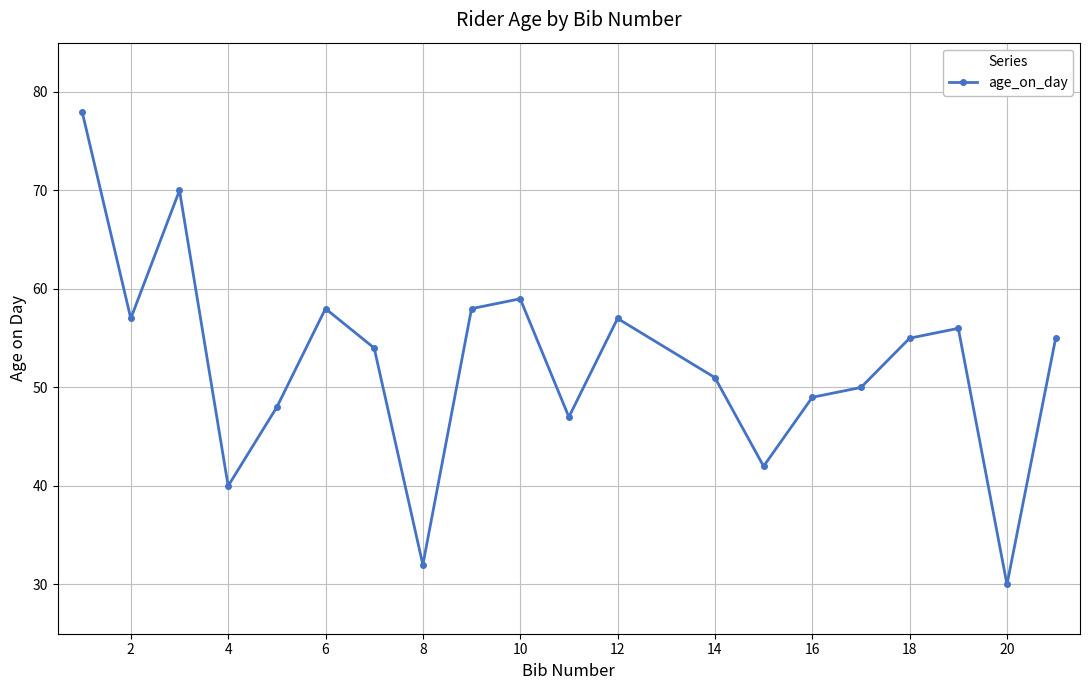

How many points are higher than both their immediate neighbors (excluding endpoints)?

5